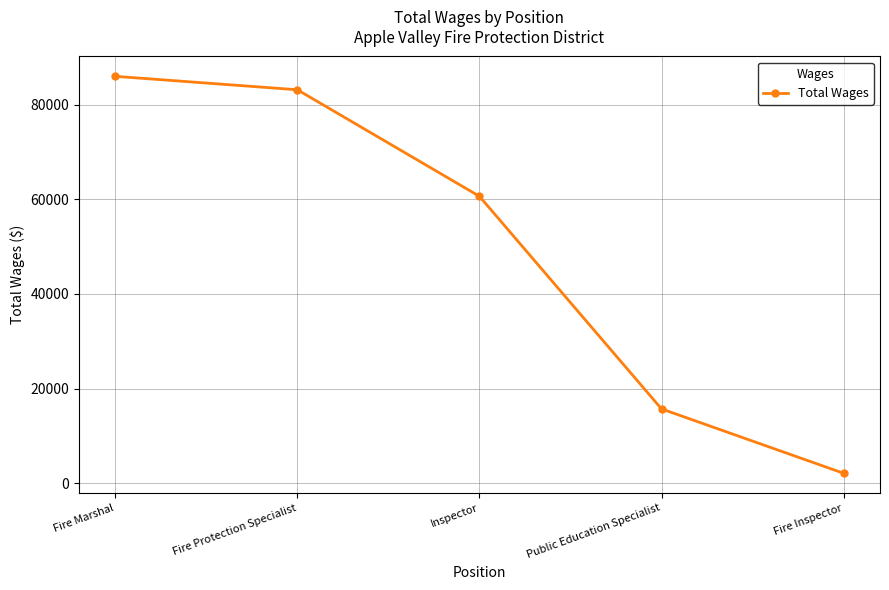

What is the difference between the maximum and minimum values?

83913